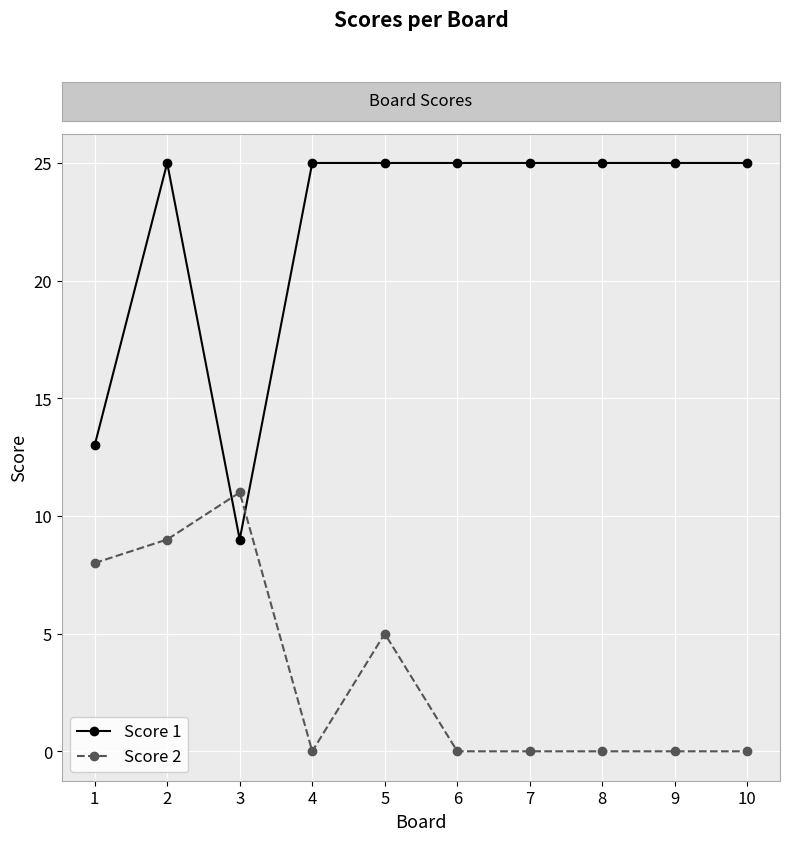

What is the sum of all Score 1 values?

222